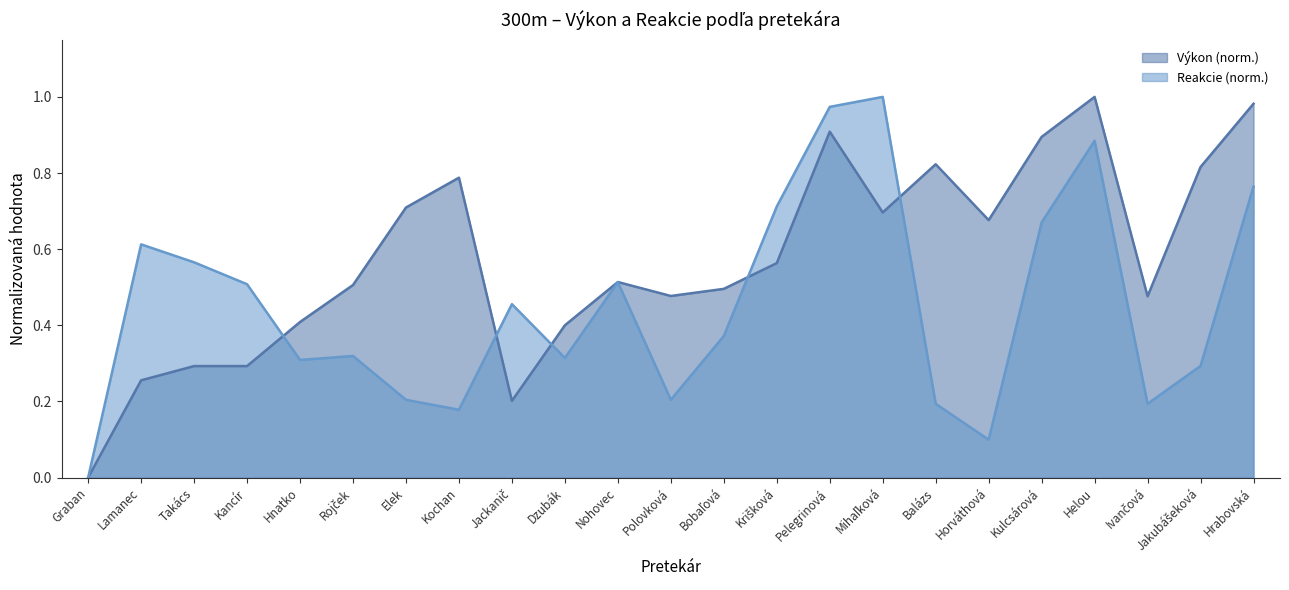

The value of Výkon at Nohovec is 0.7. True or false?

False